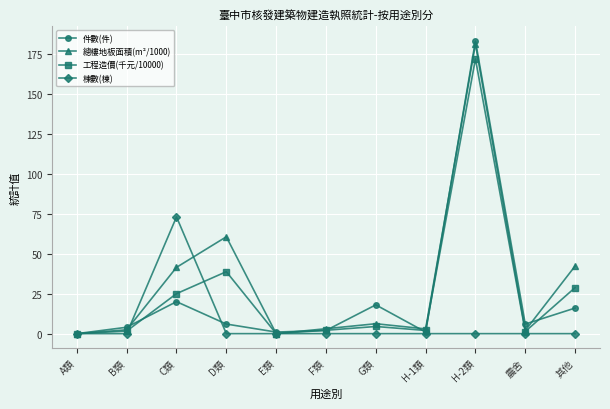

Which series has the largest total across all categories?

總樓地板面積(m²/1000)